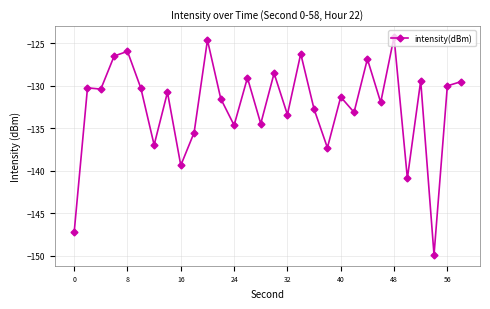

What is the sum of all values?

-3973.6